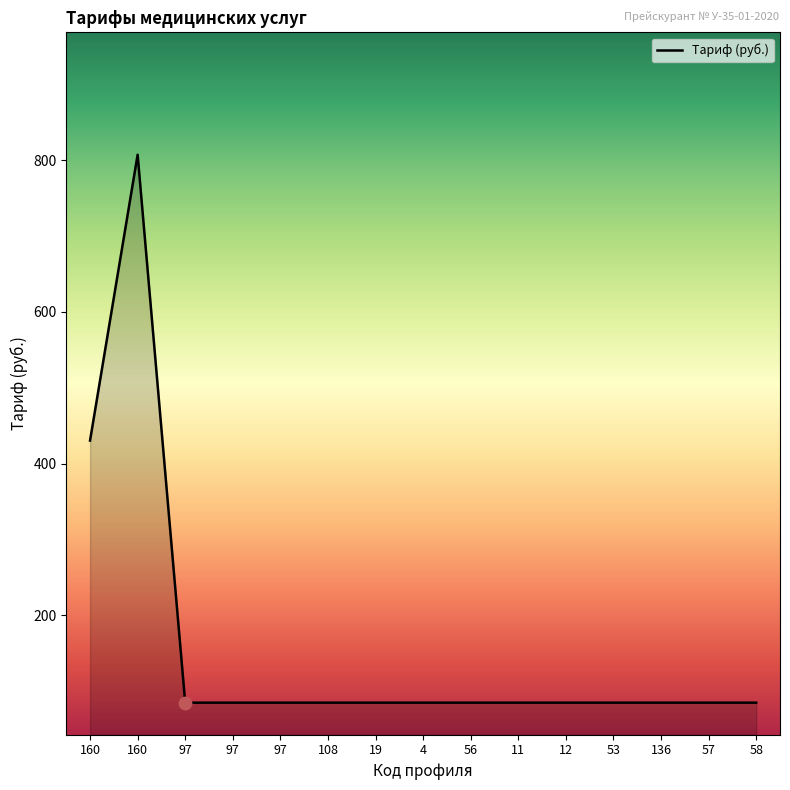

Which has a higher value, 97 or 97?

97